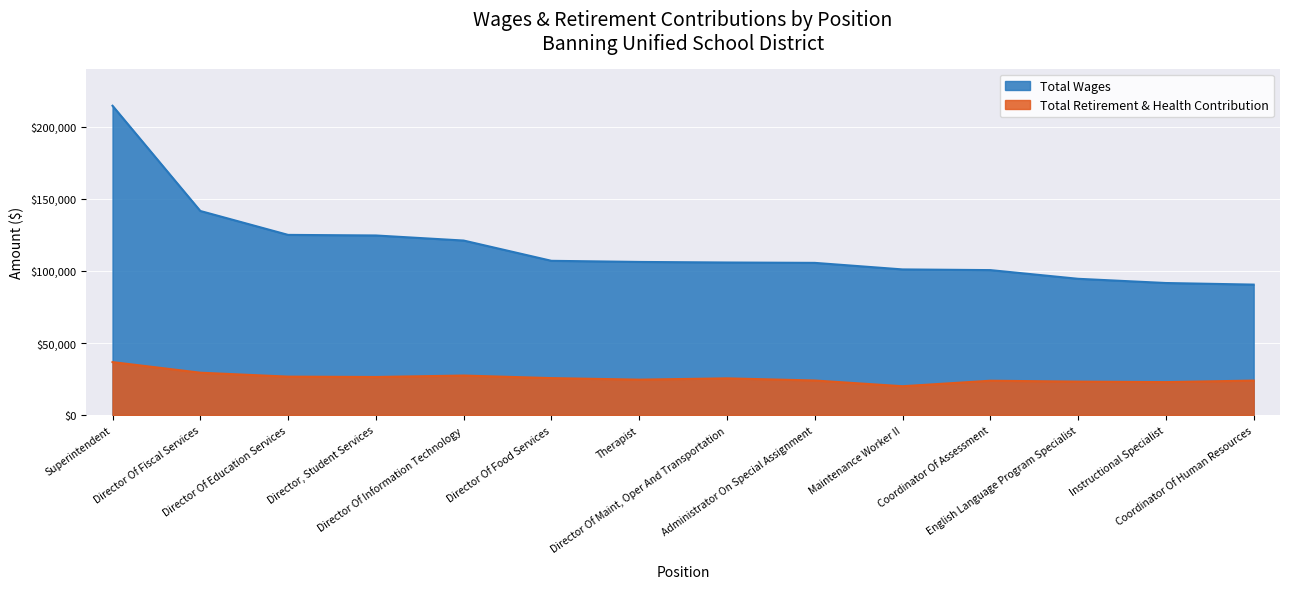

What is the average value of the Total Wages series?

116421